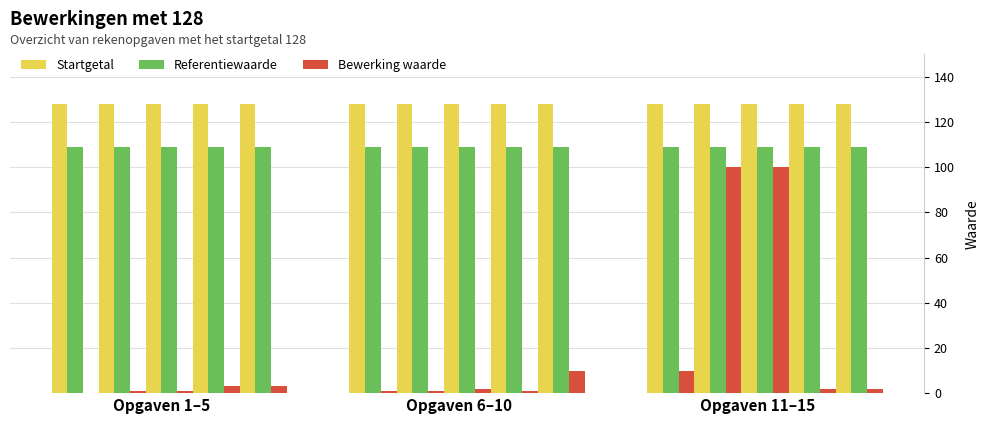

What is the sum of the Bewerking waarde values at 14 and 10?

12